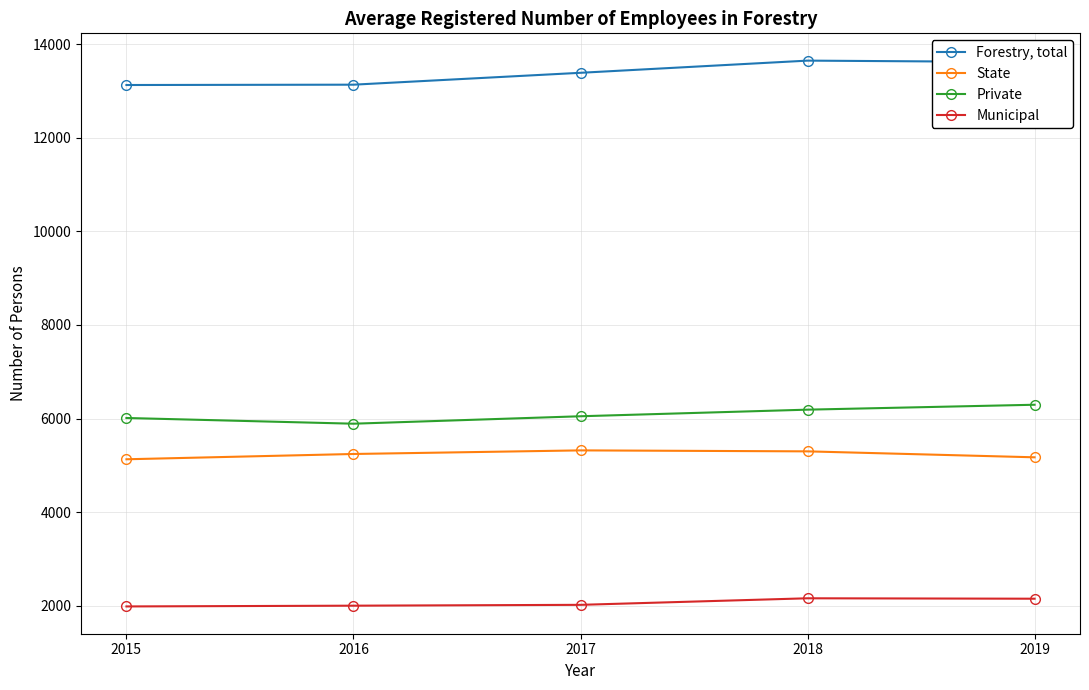

True or false: Private and Municipal intersect in this chart.

False